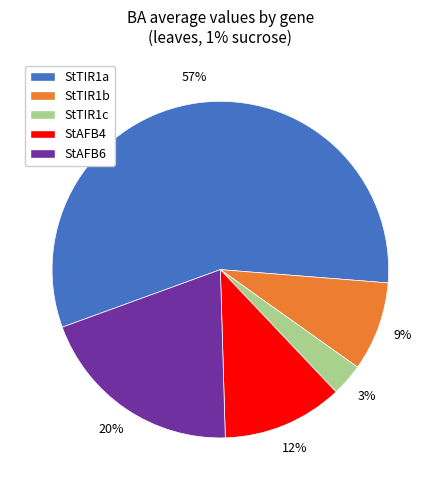

Which has a higher value, StTIR1b or StTIR1a?

StTIR1a